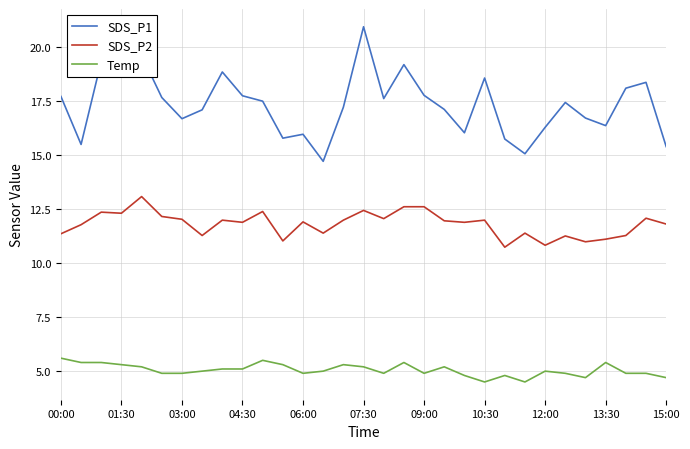

List the series in order of their peak value, lowest first.

Temp, SDS_P2, SDS_P1